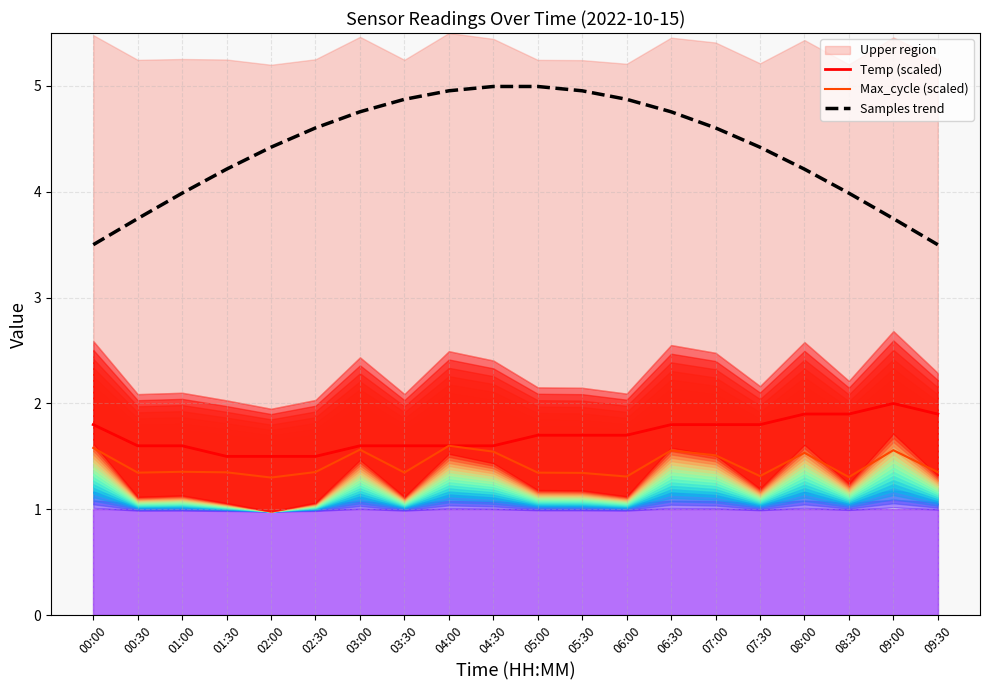

How many values in the Samples trend series exceed 4?

14